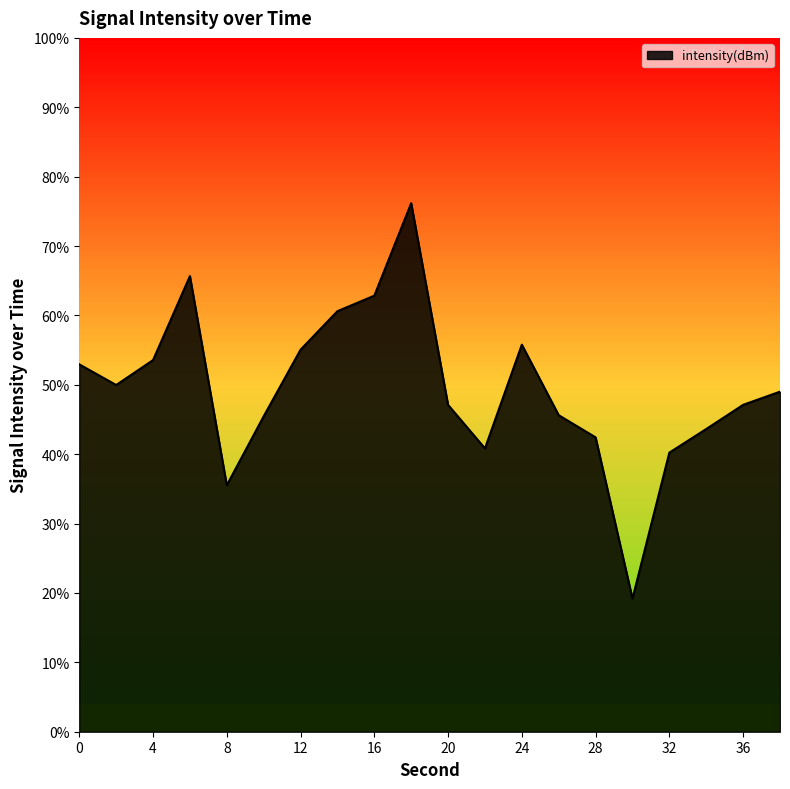

Reading left to right, what are all the values shown in this chart?

-128.2	-130.0	-127.9	-120.6	-138.7	-132.7	-127.0	-123.6	-122.3	-114.3	-131.7	-135.5	-126.5	-132.6	-134.5	-148.5	-135.9	-133.8	-131.7	-130.6